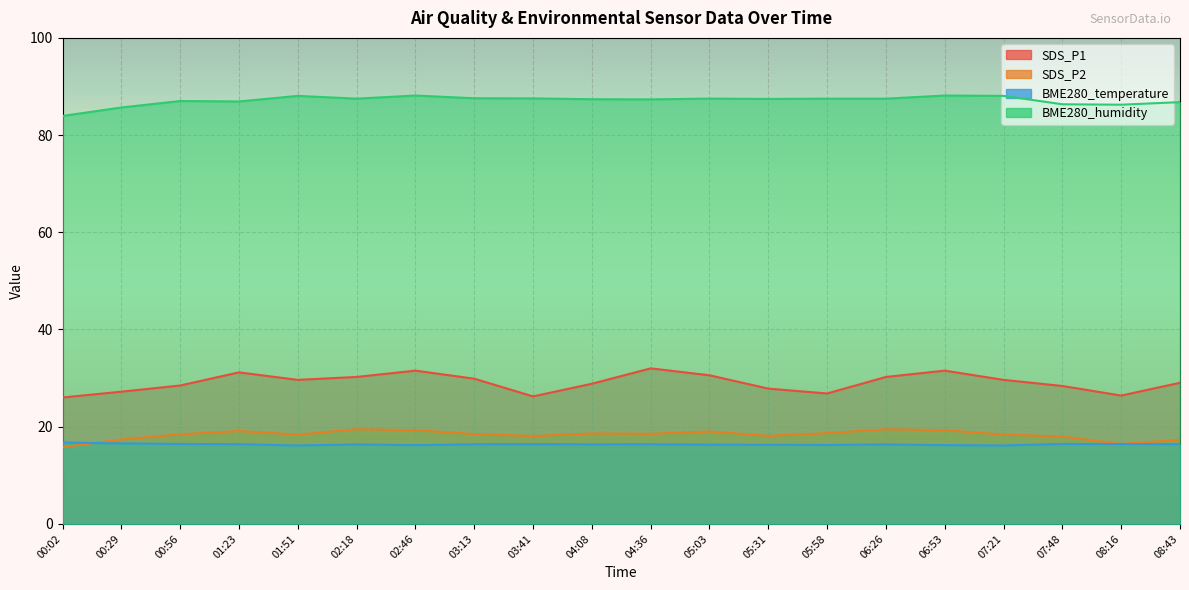

Which series changed the most between 00:02 and 08:43?

SDS_P1